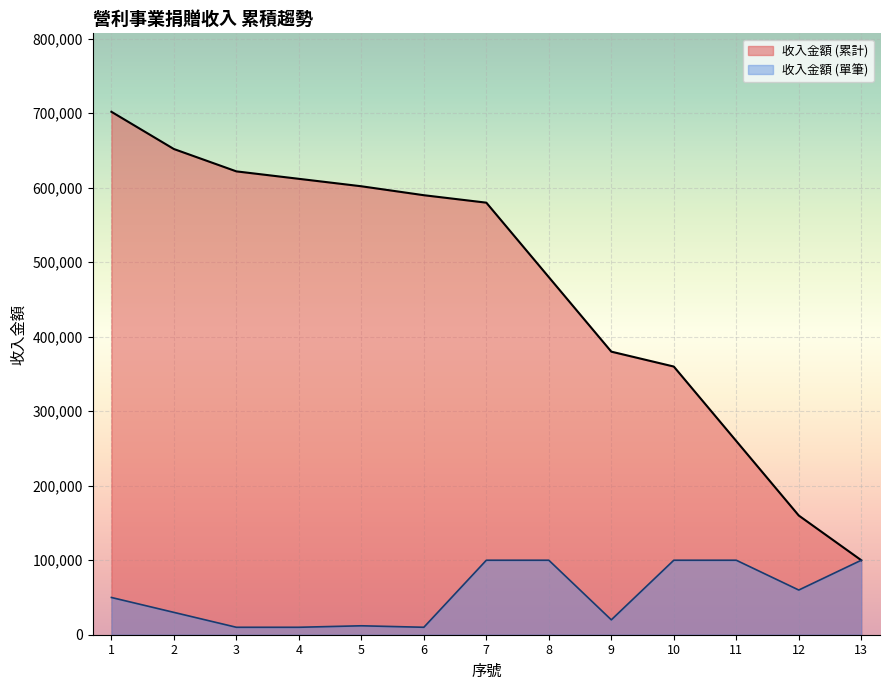

Is the value of 收入金額 (累計) at 11 greater than the value of 收入金額 (單筆) at 2?

Yes